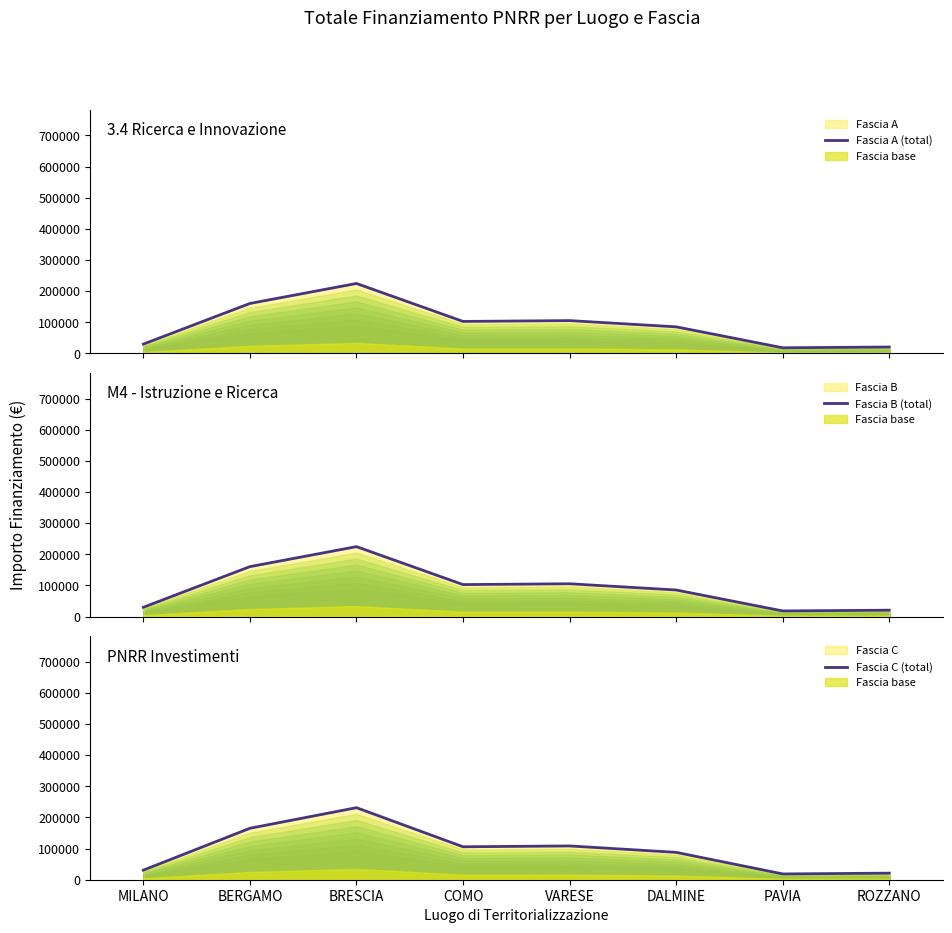

What is the total value across all series at VARESE?

319027.6